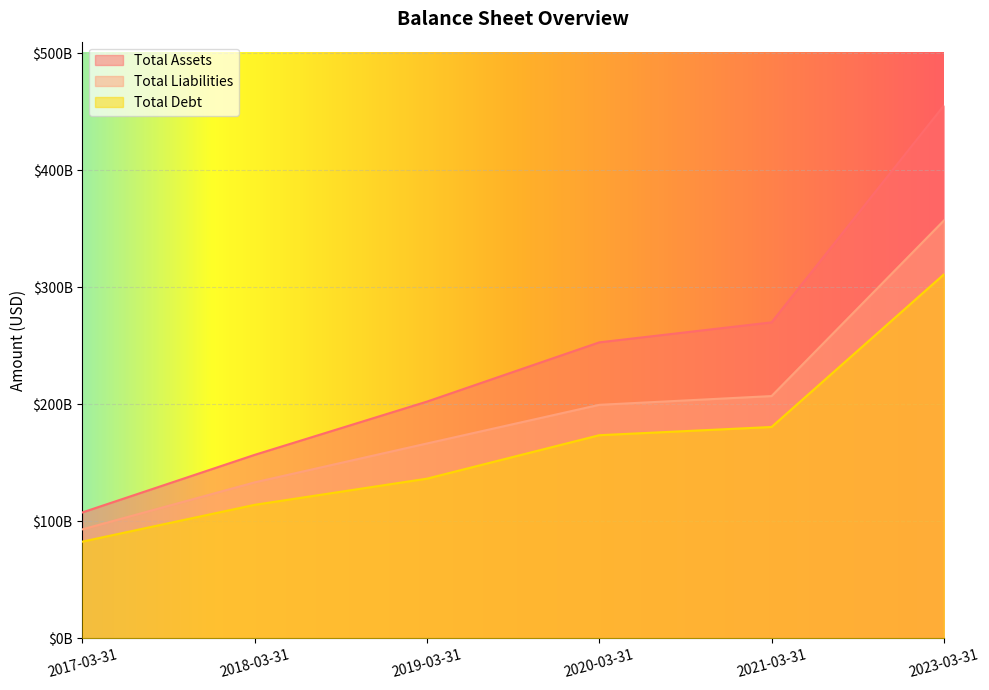

What is the approximate value of Total Liabilities at 2017-03-31, to the nearest 100?

93161670000